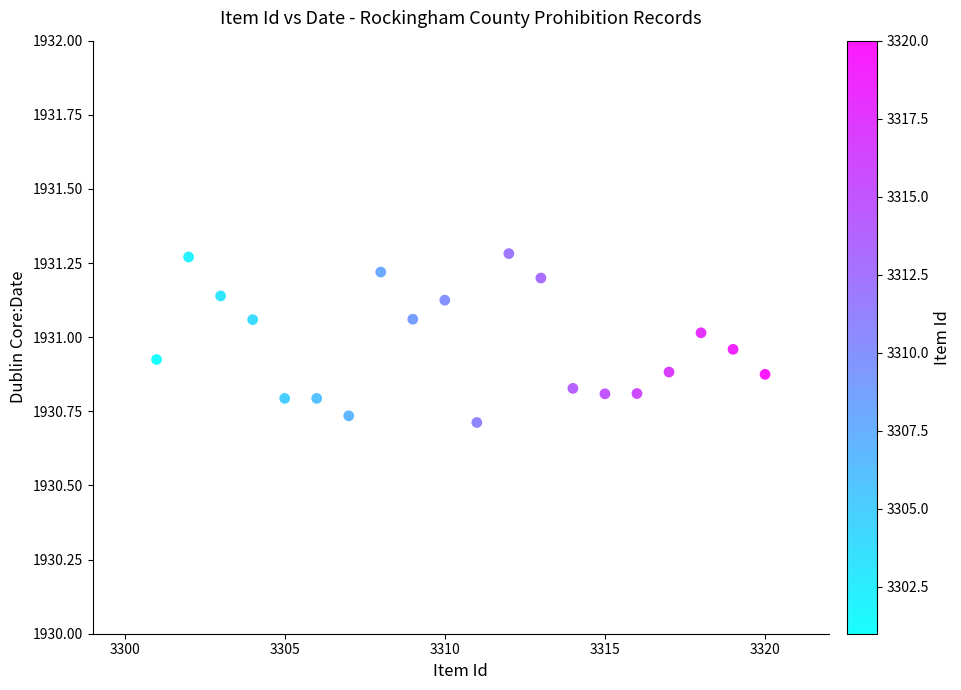

What is the range of Y values (max minus min)?

0.6